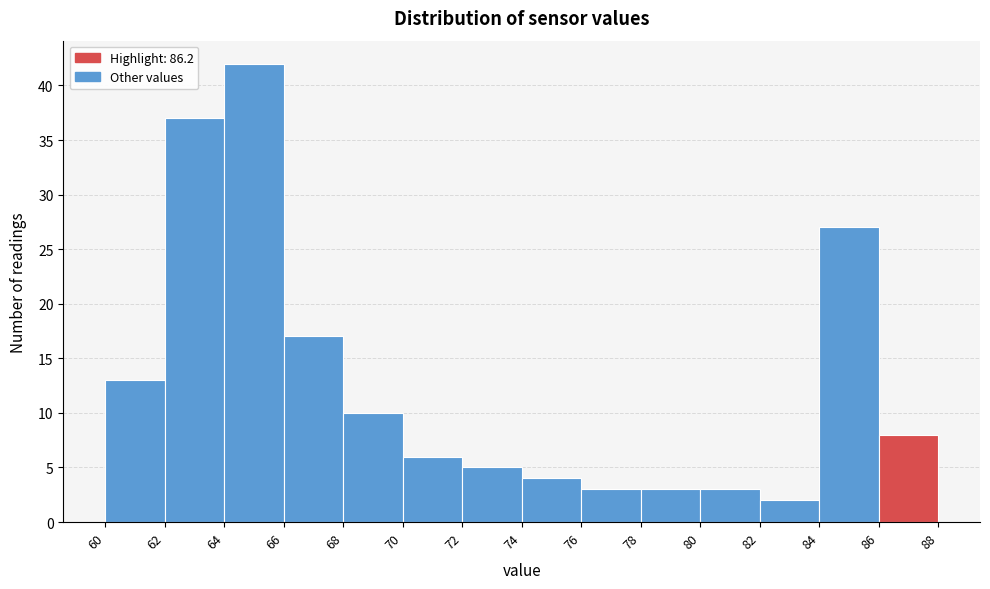

Reading left to right, transcribe this chart: for each bar, give the range it covers on the x-axis and its height. The values are not printed on the chart, so give them approximately, as read against the axis.

60 to 62: 13
62 to 64: 37
64 to 66: 42
66 to 68: 17
68 to 70: 10
70 to 72: 6
72 to 74: 5
74 to 76: 4
76 to 78: 3
78 to 80: 3
80 to 82: 3
82 to 84: 2
84 to 86: 27
86 to 88: 8